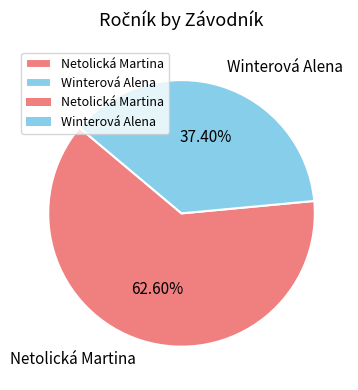

Is it true that Netolická Martina is 63% of the pie?

True